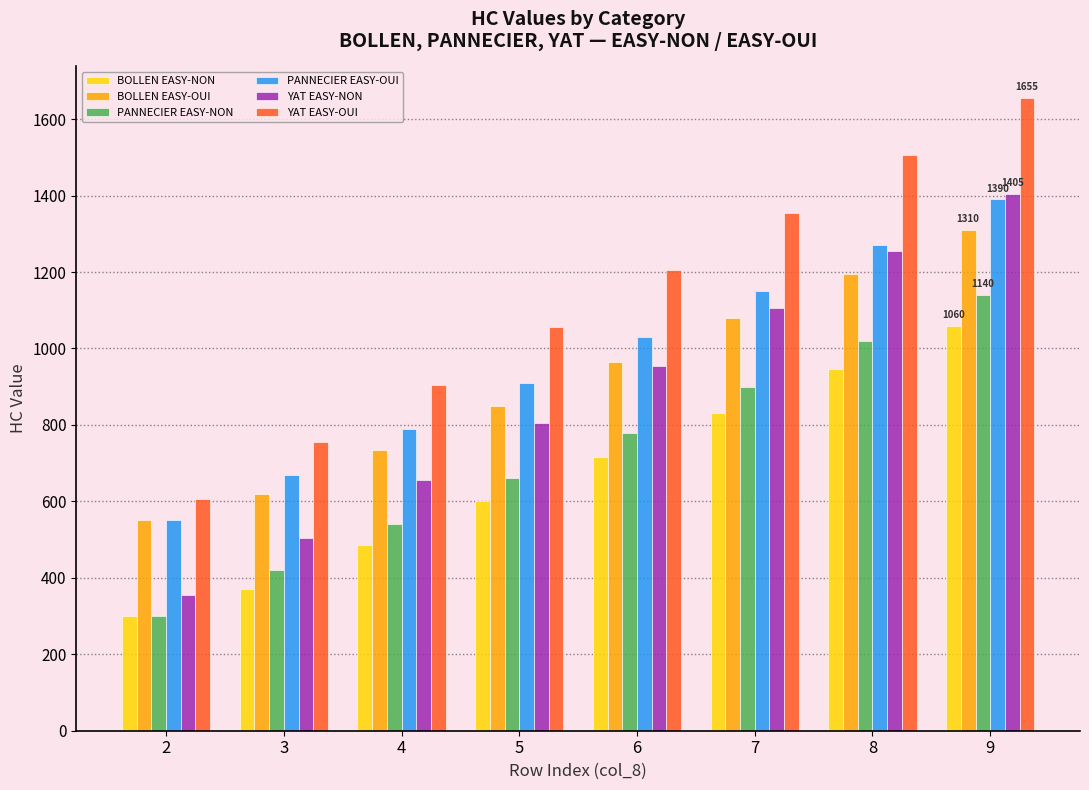

What is the spread (max minus min) of values at 7?

525